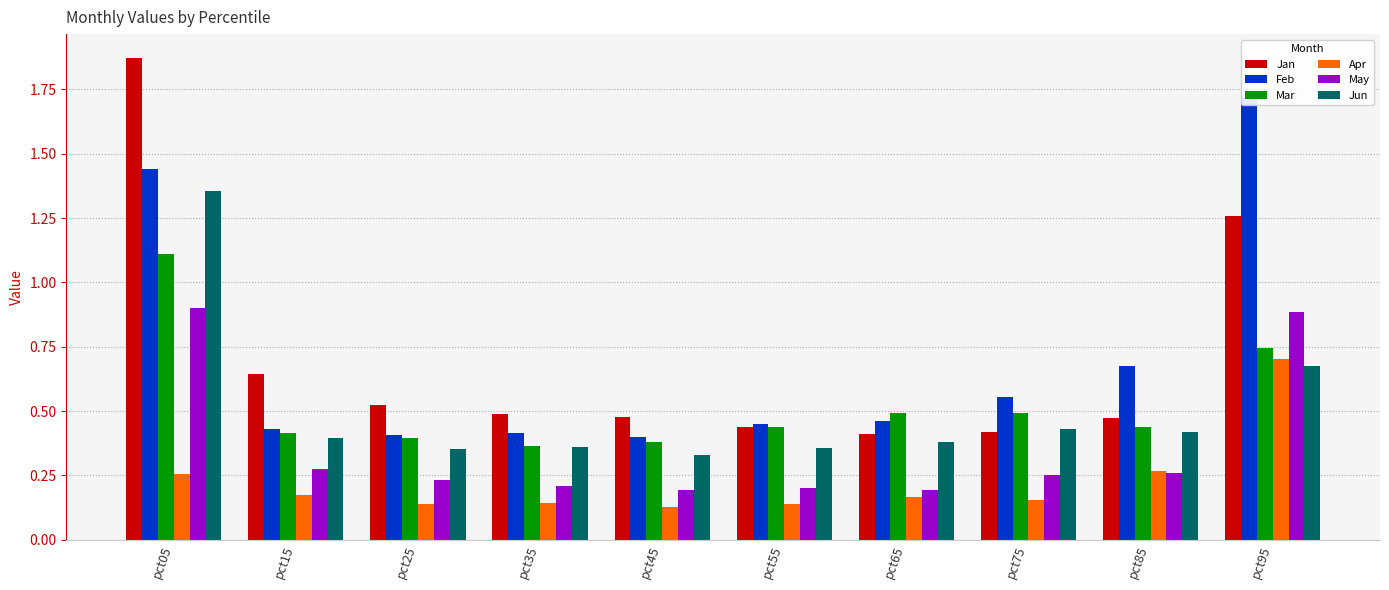

What is the difference between the highest and lowest values at pct15?

0.5